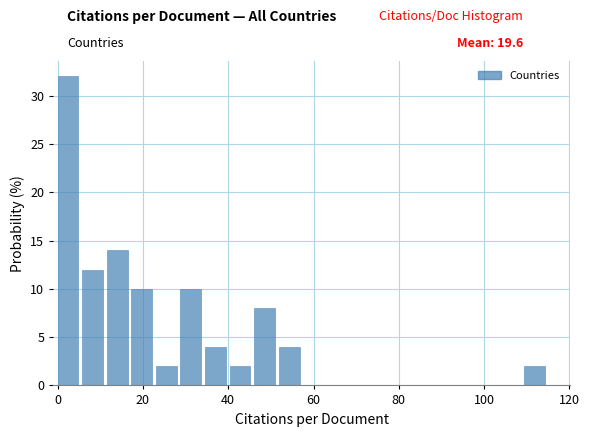

Around what value on the x-axis is the tallest bar? Give the approximate position of its centre, as read against the axis.

2